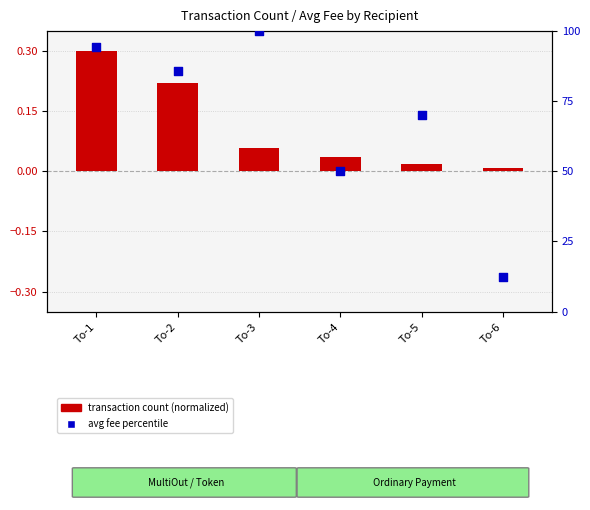

Is the value of transaction count (normalized) at To-5 greater than the value of avg fee percentile at To-3?

No